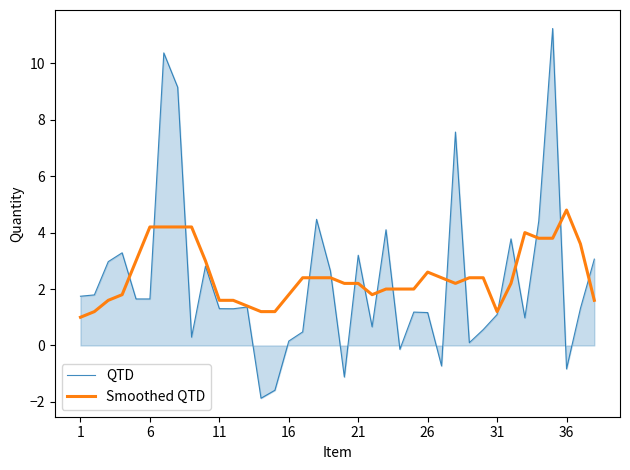

What is the lowest value of the QTD series?

-1.9